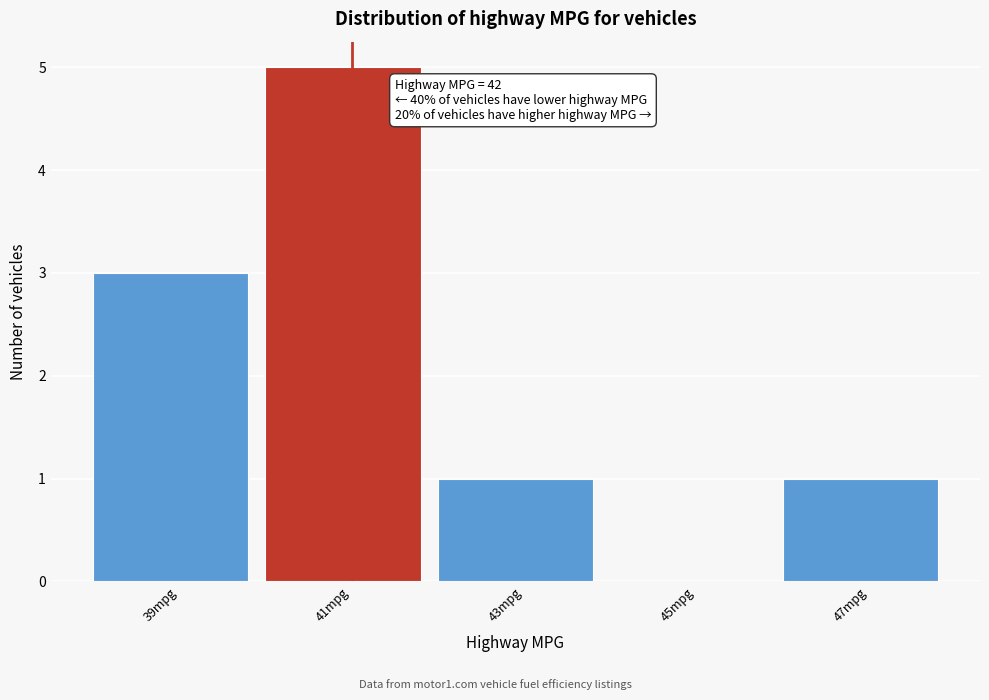

Reading left to right, list all the values displayed in this chart.

39mpg=3	41mpg=5	43mpg=1	45mpg=0	47mpg=1